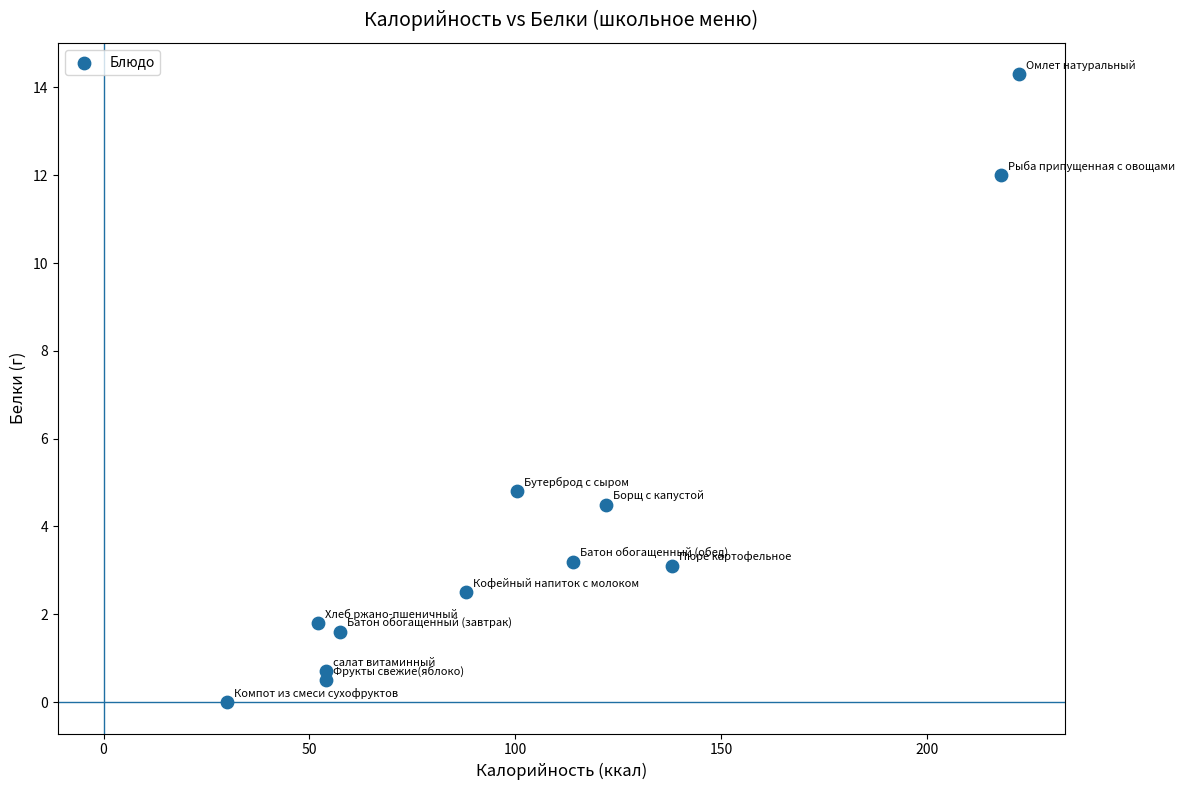

What is the range of Y values (max minus min)?

14.3